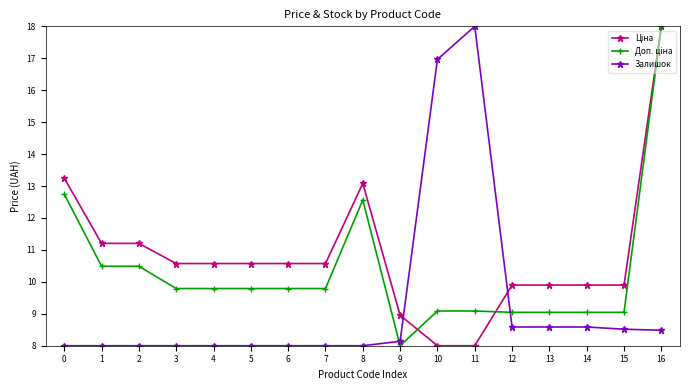

What is the difference between the highest and lowest values at 8?

5.1